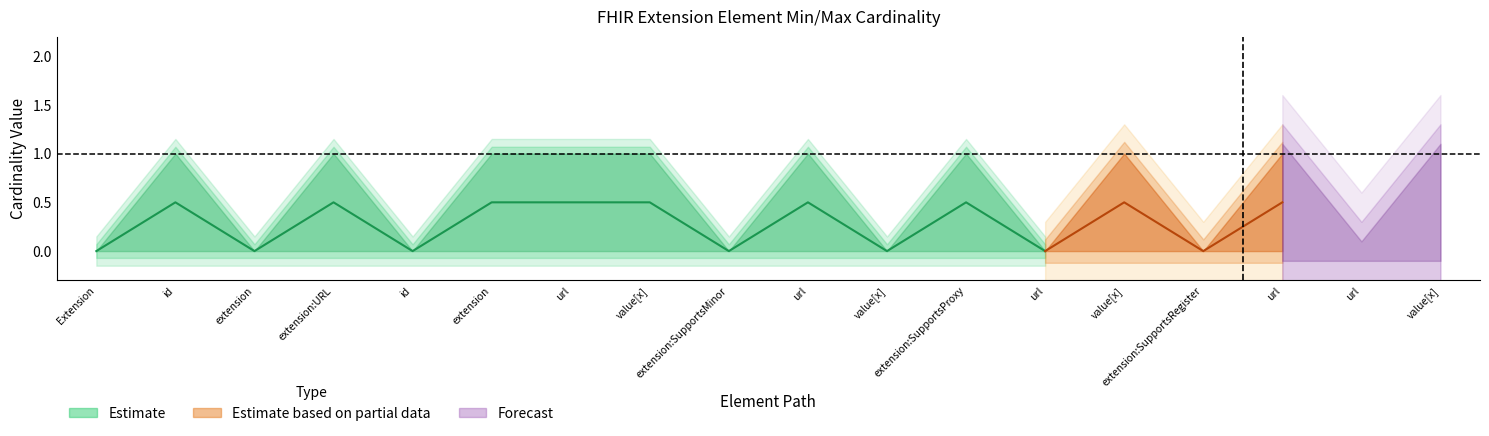

What position from the left is Extension.id?

2